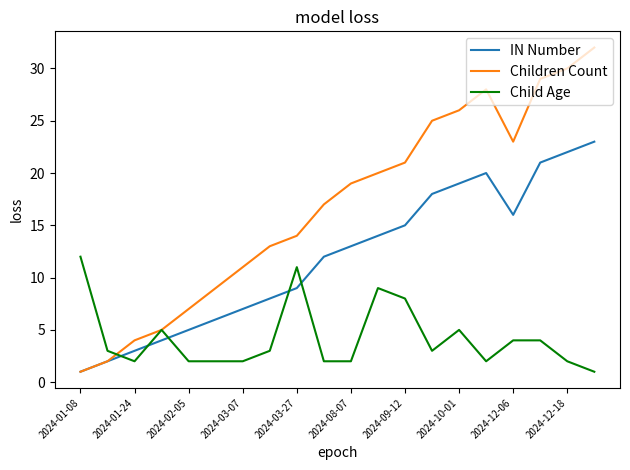

How many distinct data groups are displayed?

3